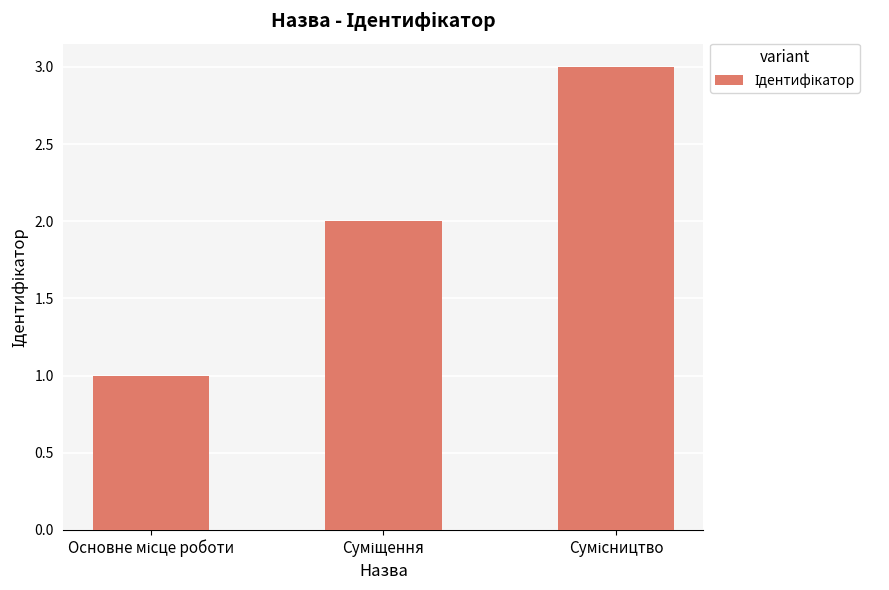

What is the sum of all values?

6